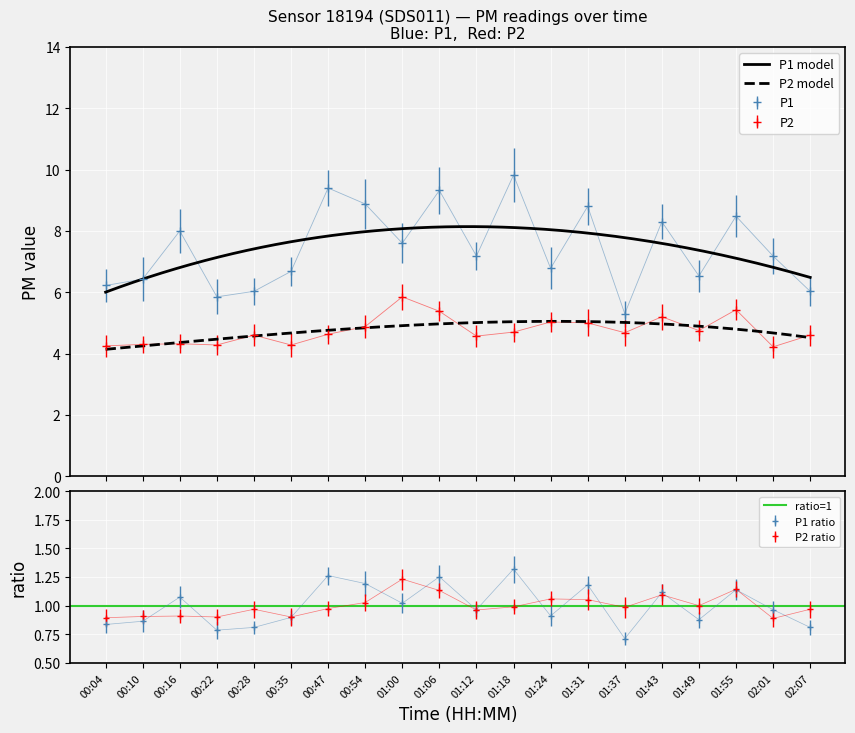

List the labels in order of P1 value, largest first.

01:18, 00:47, 01:06, 00:54, 01:31, 01:55, 01:43, 00:16, 01:00, 01:12, 02:01, 01:24, 00:35, 01:49, 00:10, 00:04, 00:28, 02:07, 00:22, 01:37